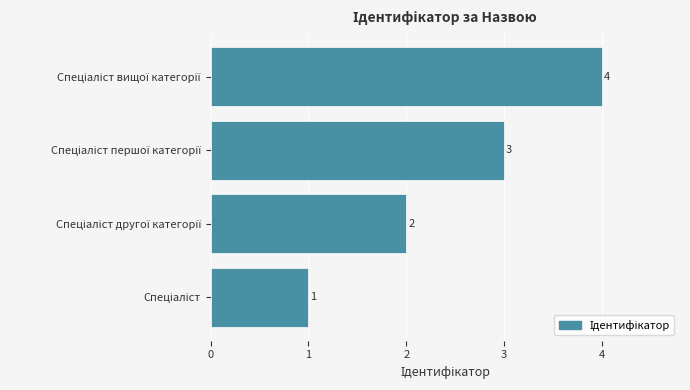

What is the difference between the maximum and minimum values?

3